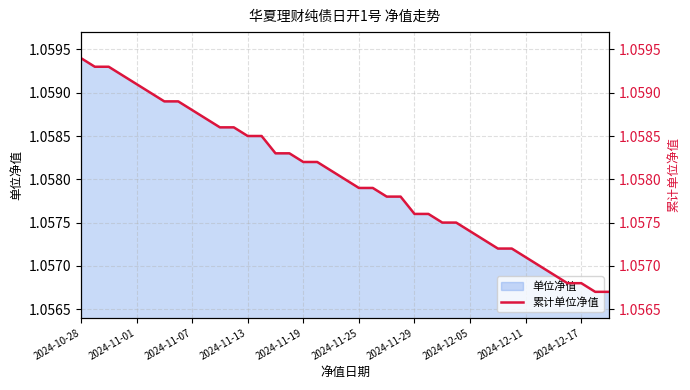

The 单位净值 series shows 1.9 at 2024-12-11. True or false?

False